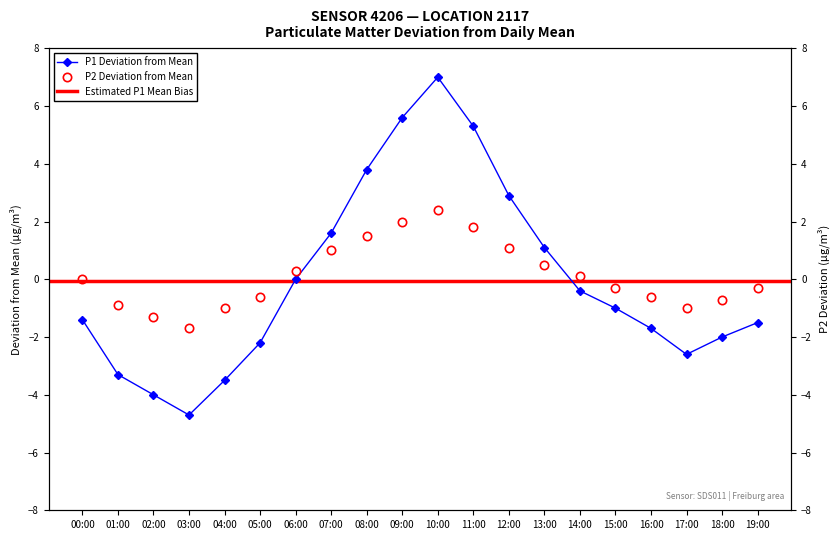

What is the label of the 18th point from the right?

02:00